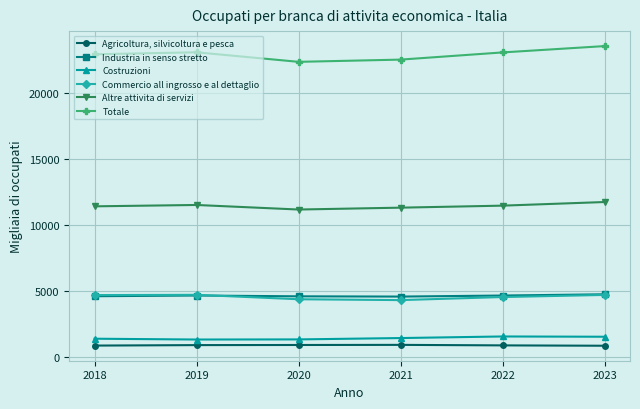

What are all the series names shown in the legend?

Agricoltura, silvicoltura e pesca, Industria in senso stretto, Costruzioni, Commercio all ingrosso e al dettaglio, Altre attivita di servizi, Totale